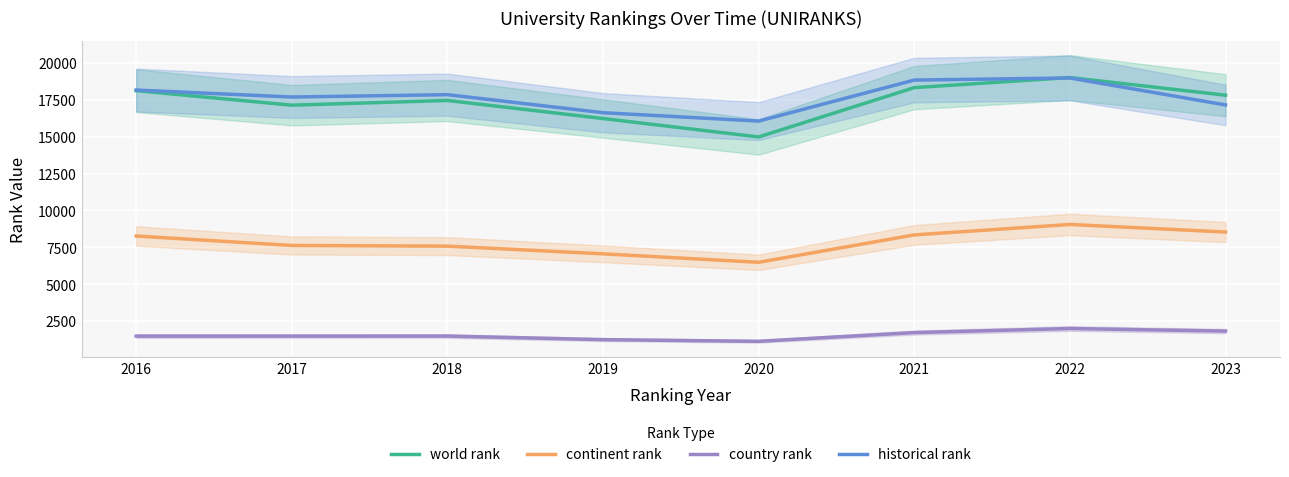

What is the sum of the world rank values at 2022 and 2021?

37303.5